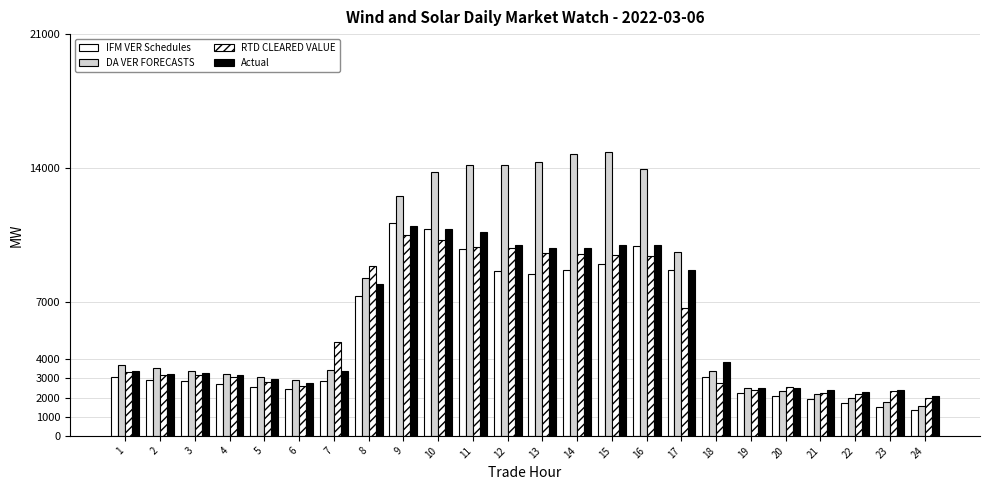

How many data points in DA VER FORECASTS are less than 3529?

12